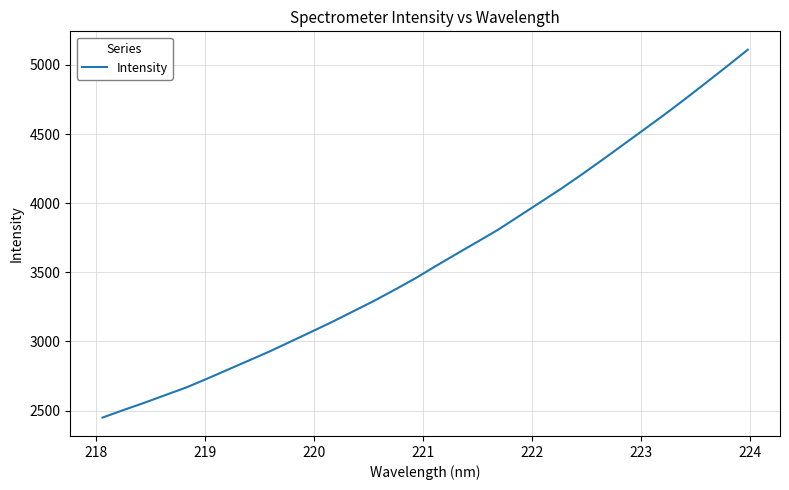

Reading left to right, list all the values displayed in this chart.

2449.4	2503.8	2556.1	2611.3	2666.0	2729.3	2794.8	2860.6	2926.2	2997.0	3067.9	3139.5	3215.1	3290.8	3371.4	3454.7	3545.2	3633.5	3720.4	3808.4	3906.2	4003.8	4101.9	4205.6	4312.6	4421.7	4531.3	4641.2	4754.8	4871.8	4989.5	5109.7